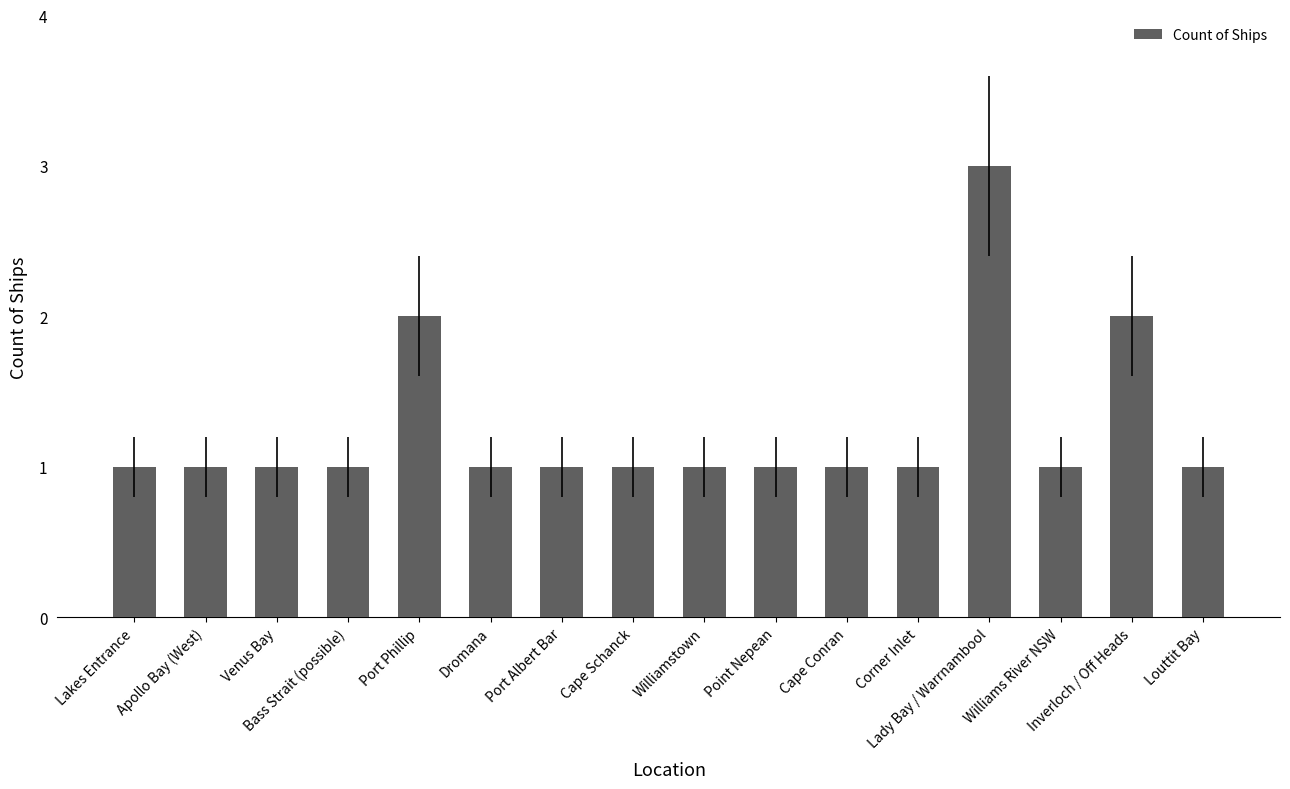

What is the sum of all values?

20